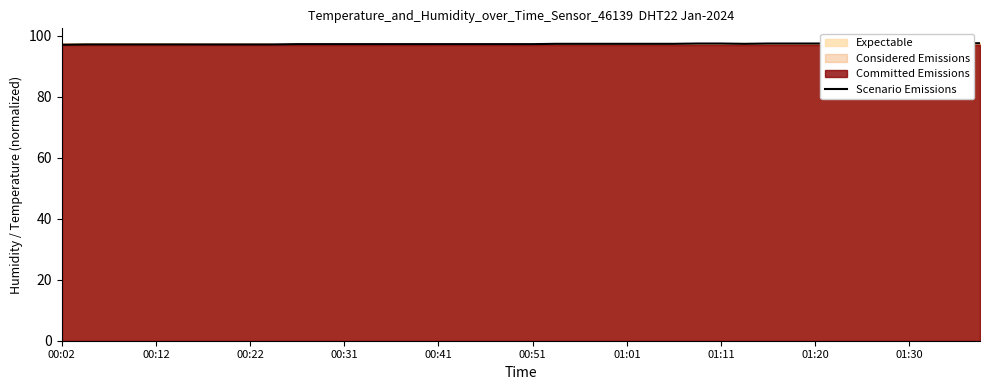

At which category does the data reach its first local valley?

29